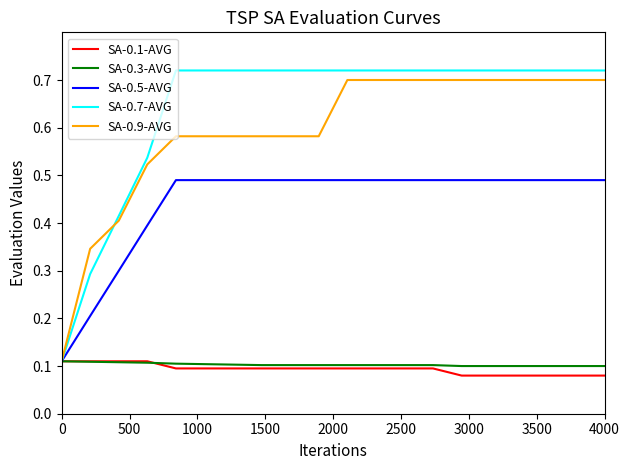

How many series are shown in this chart?

5